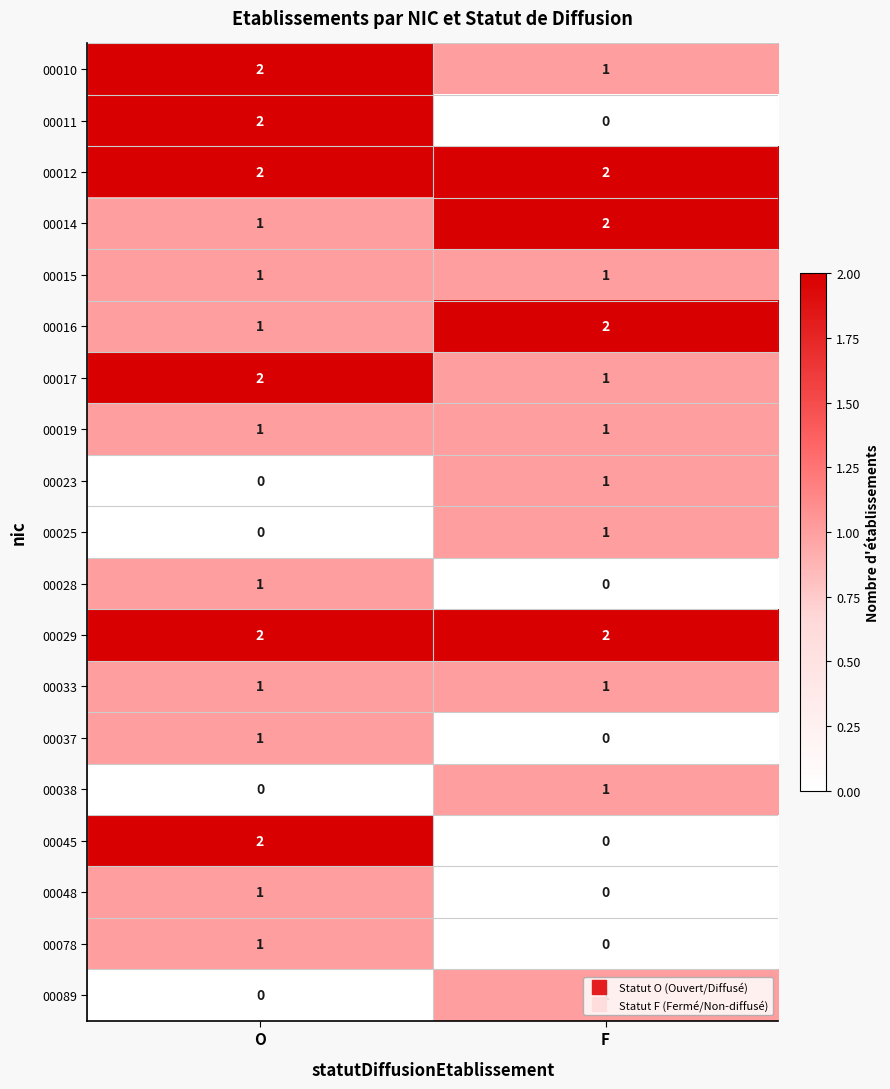

List the labels in order of 00038 value, largest first.

F, O